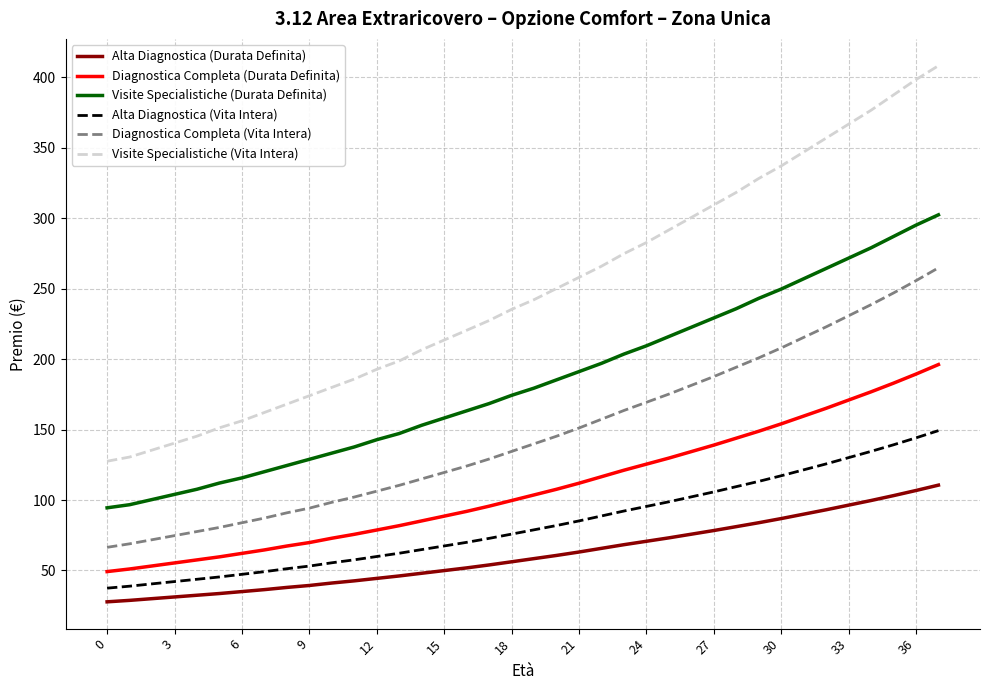

Which series has the widest spread of values?

Visite Specialistiche (Vita Intera)